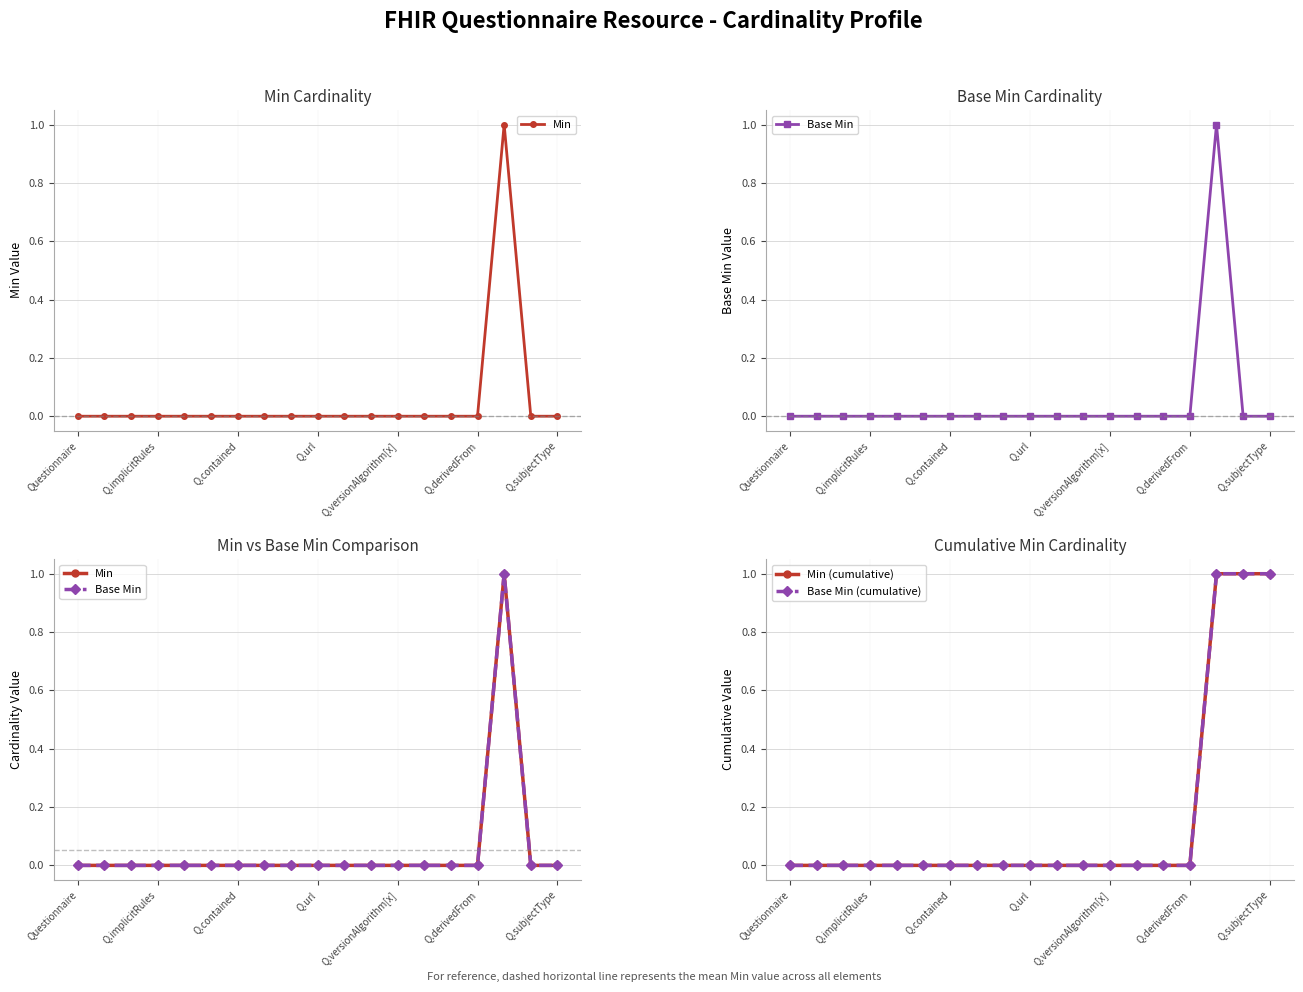

In Base Min, how many points are higher than both neighbors (excluding endpoints)?

1